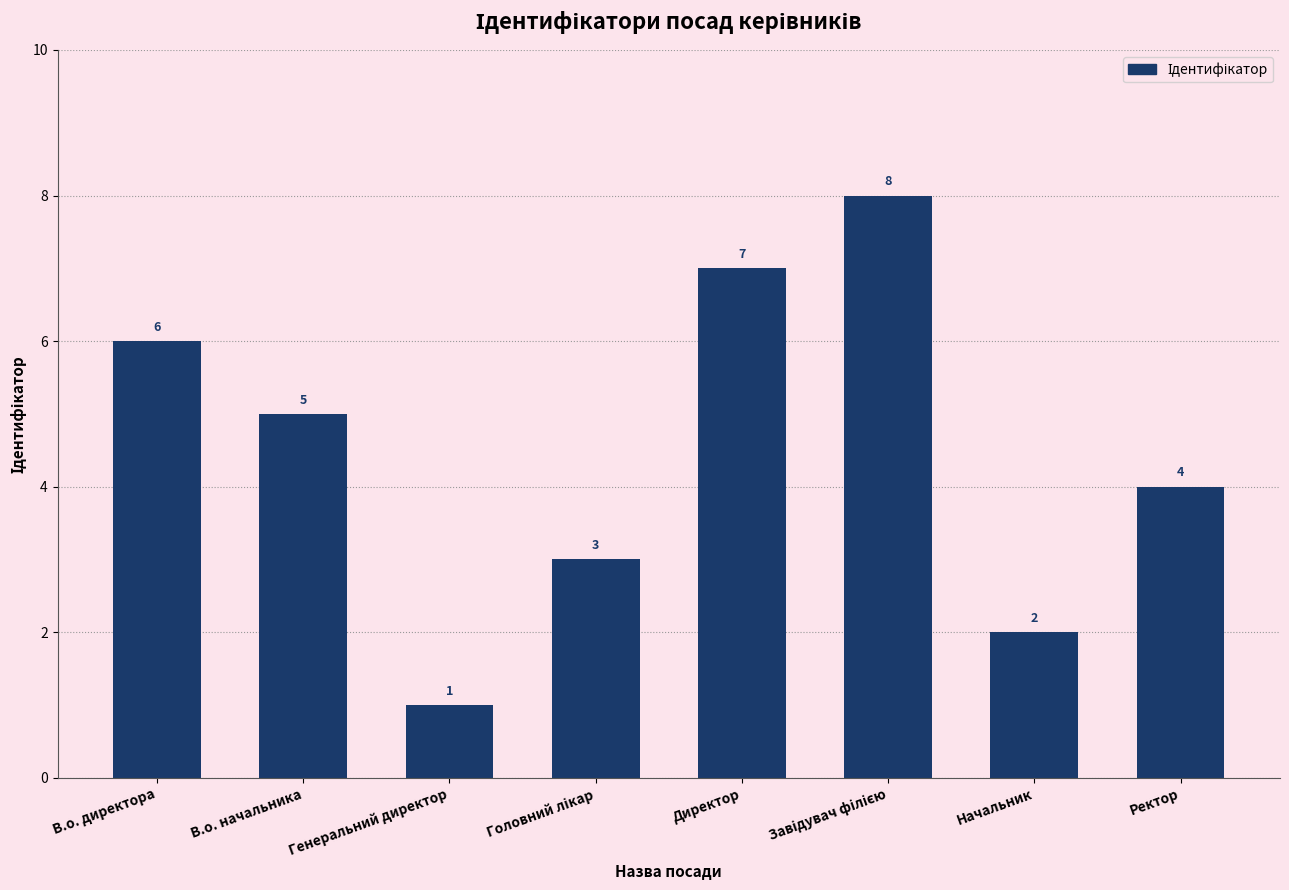

What is the value of the 3rd bar from the left?

1